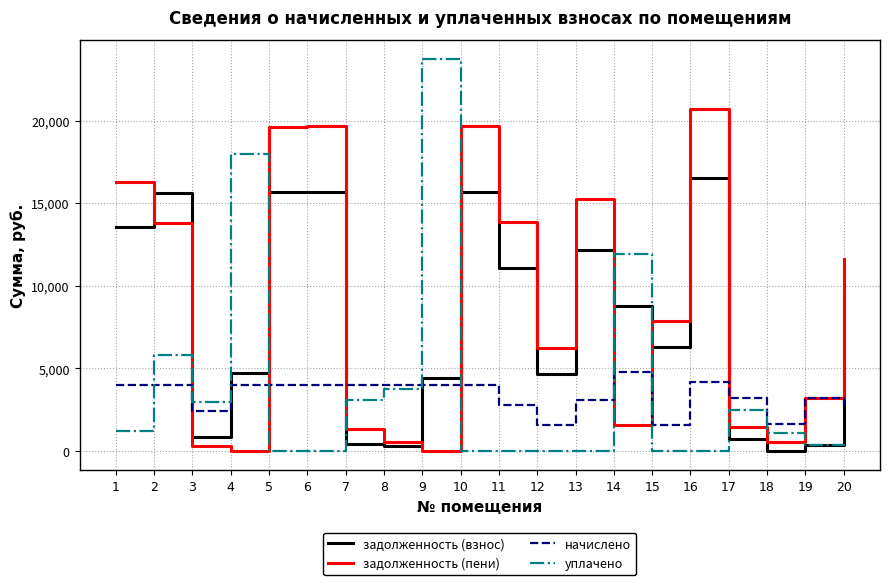

How many lines are shown in the chart?

4